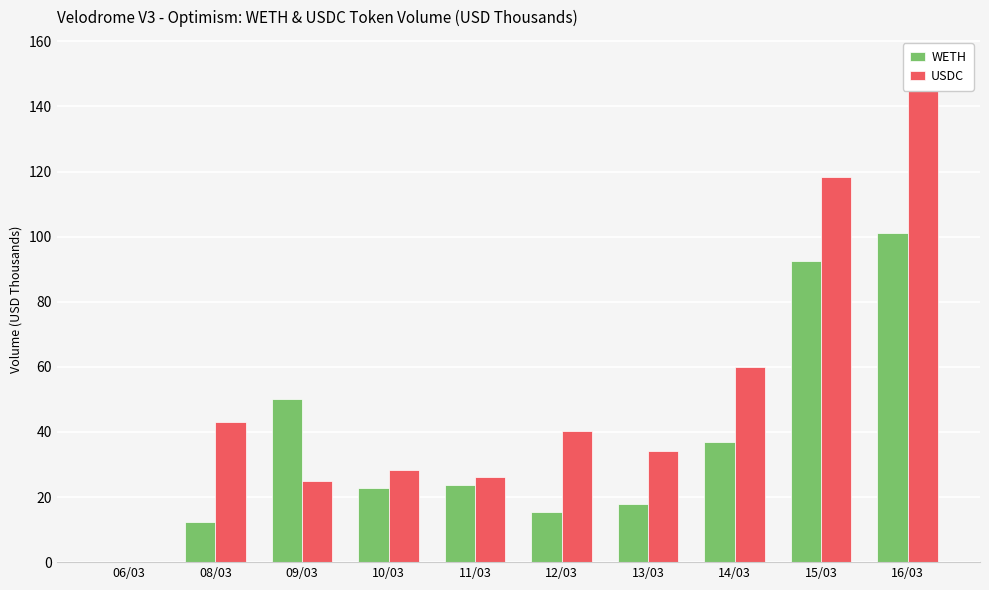

Where is USDC nearest to the value 76?

14/03